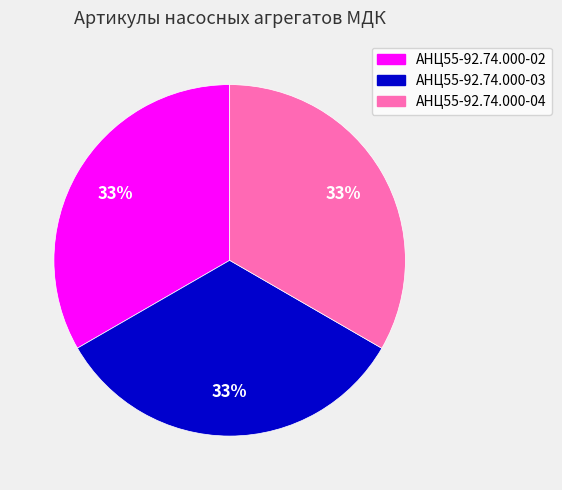

Count the number of slices in the pie.

3